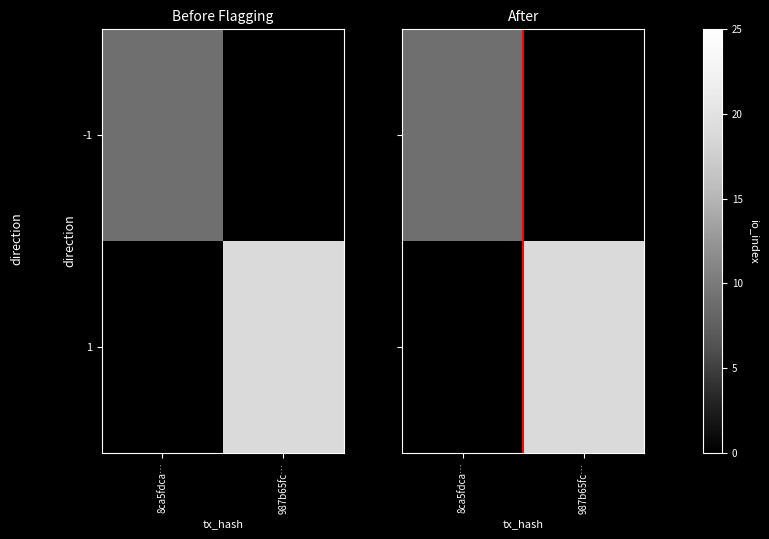

Rank the categories by 1 value from lowest to highest.

8ca5fdca…, 987b65fc…